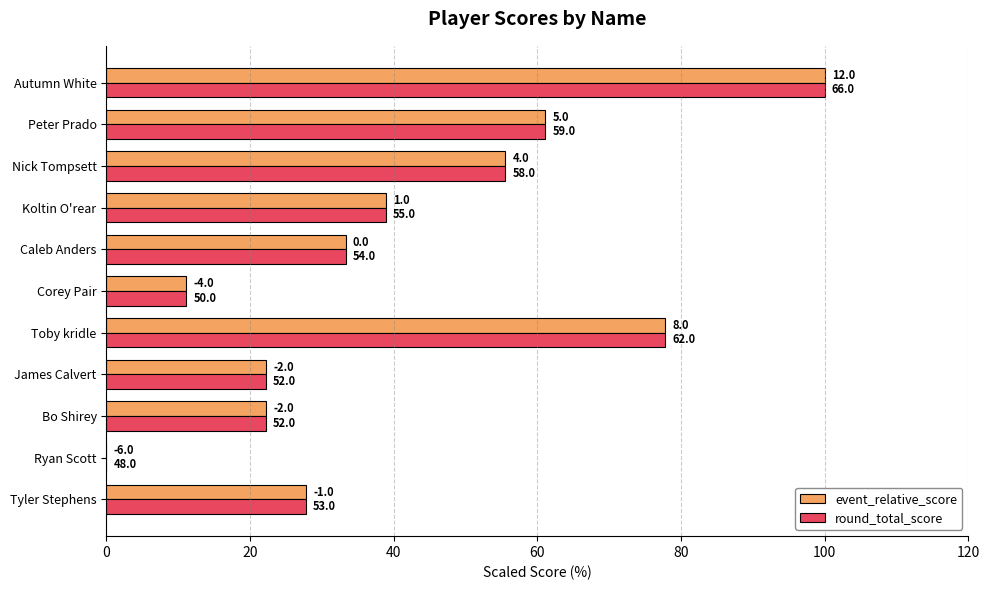

What are all the series names shown in the legend?

event_relative_score, round_total_score